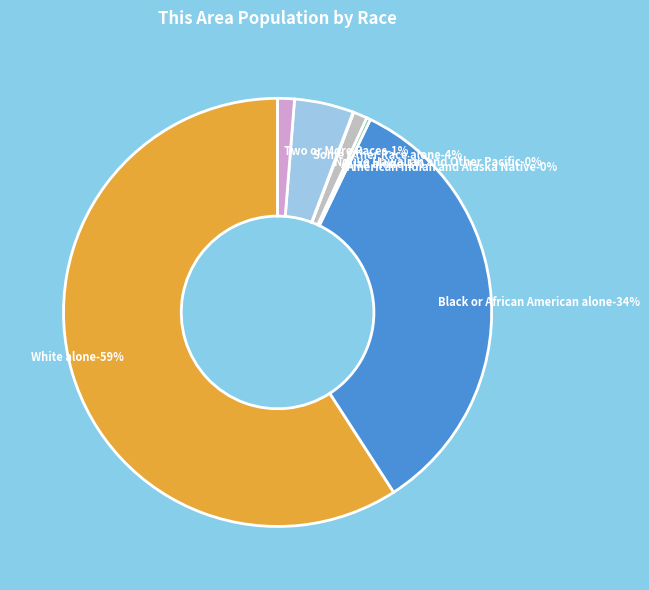

Is there a majority slice in this chart?

Yes